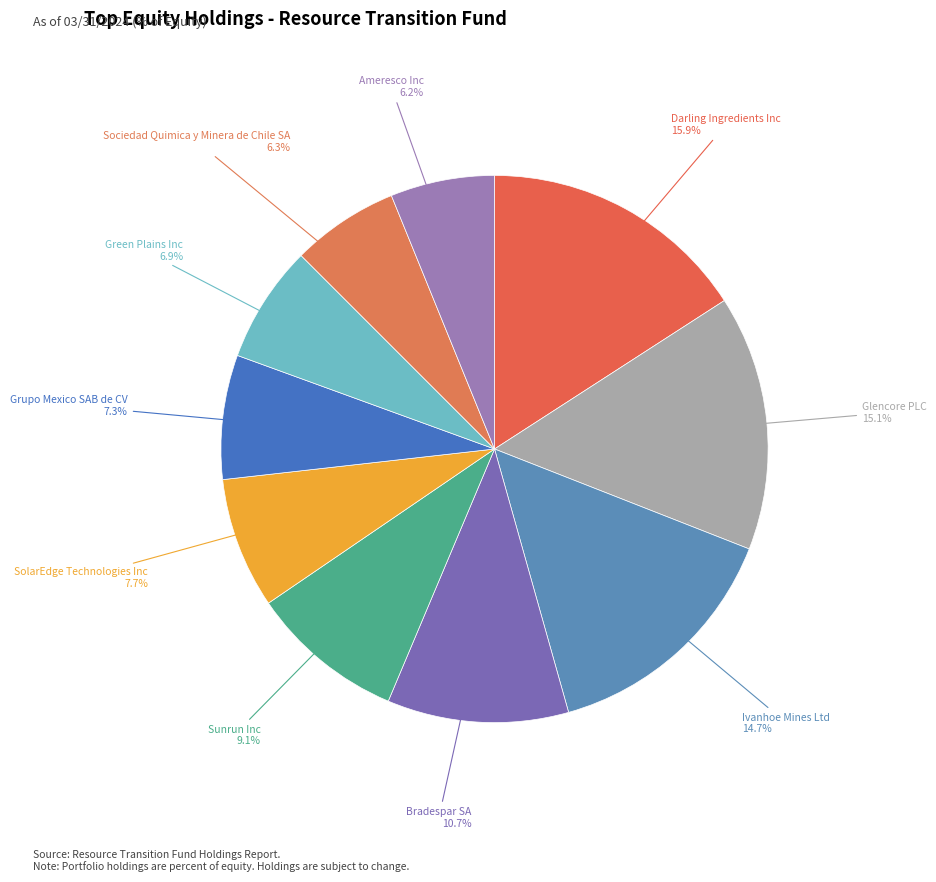

Does any single category account for the majority?

No